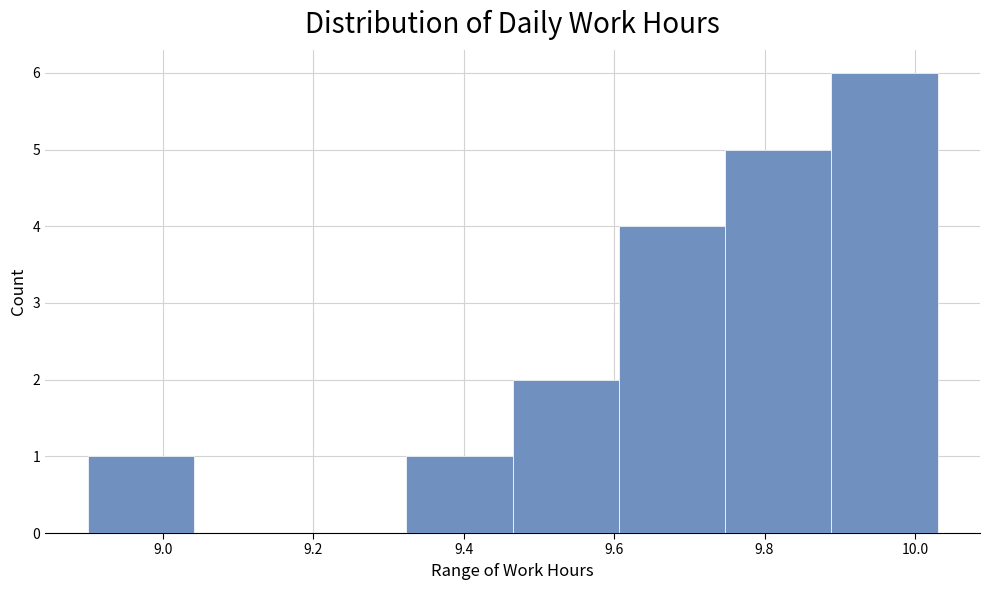

How tall is the bar that spans 9.32 to 9.46 on the x-axis? Neither the bar edges nor the heights are printed on the chart, so give them approximately, as read against the axes.

1